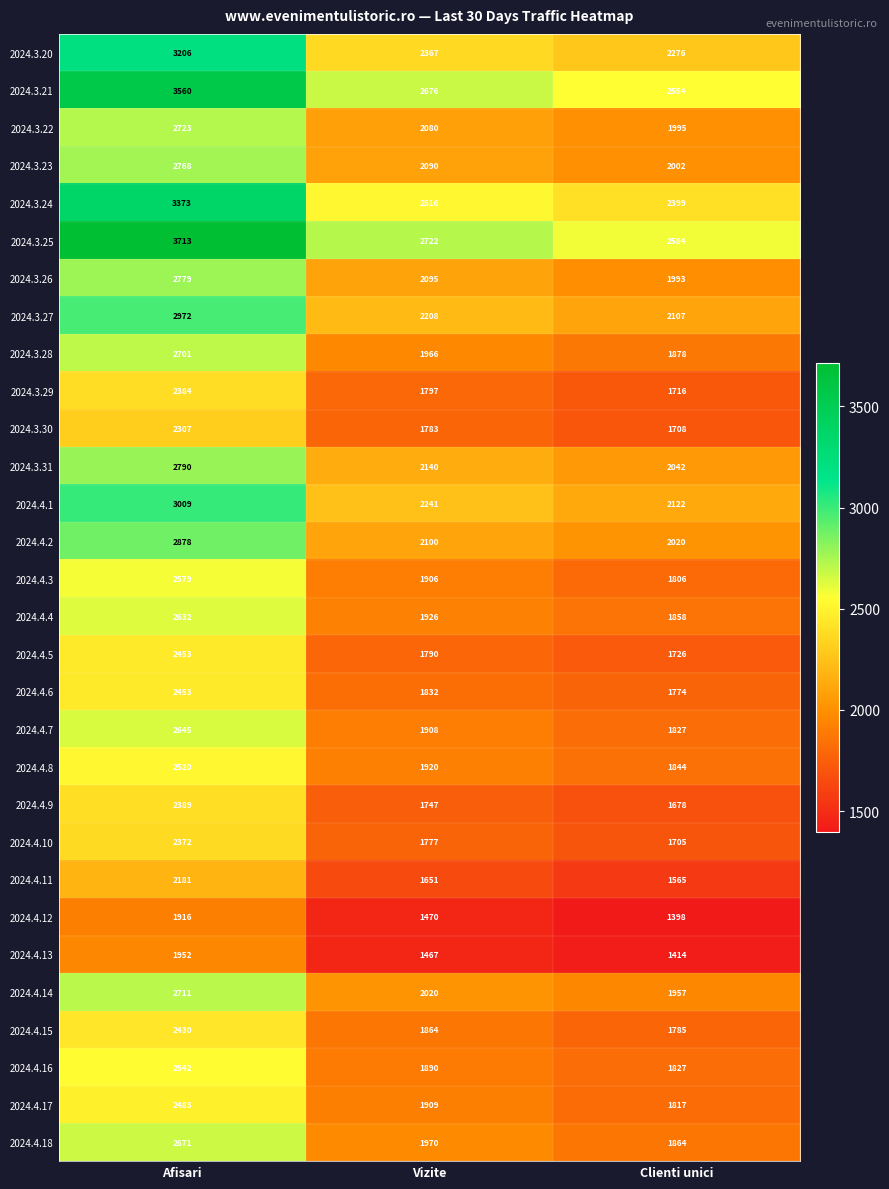

What is the total value across all series at Clienti unici?

57241